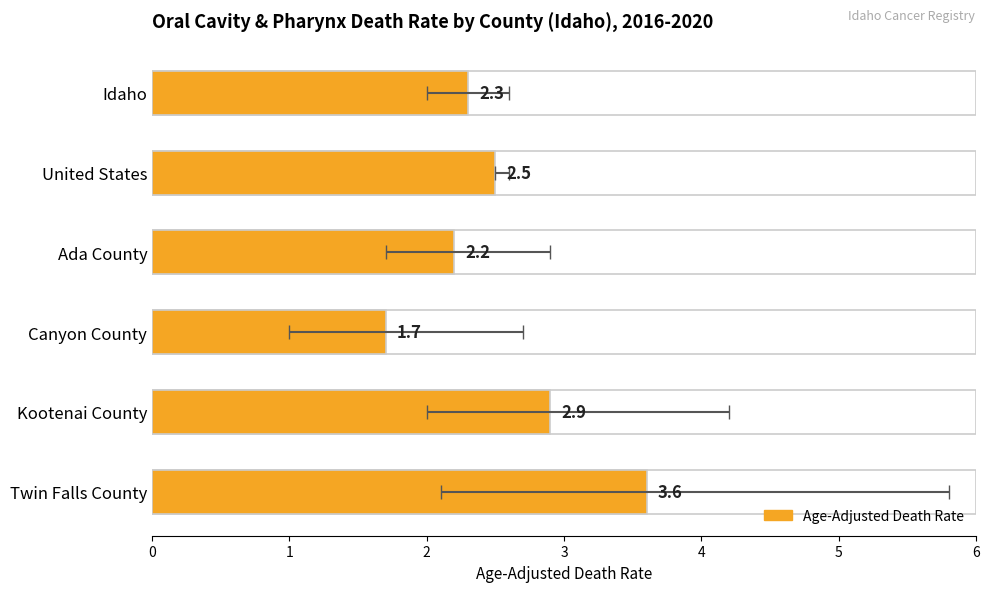

What is the value of the 6th bar from the left?

3.6